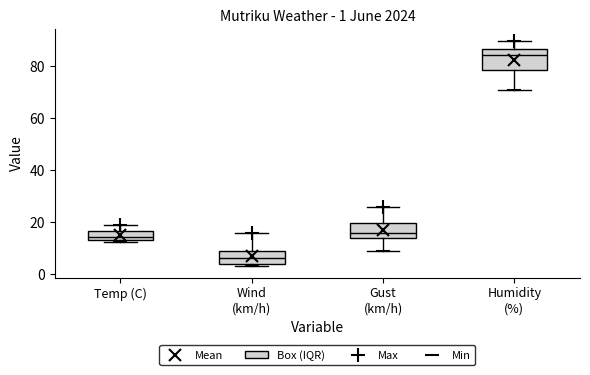

Which box is the tallest, from its lower edge to its upper edge?

Humidity (%)